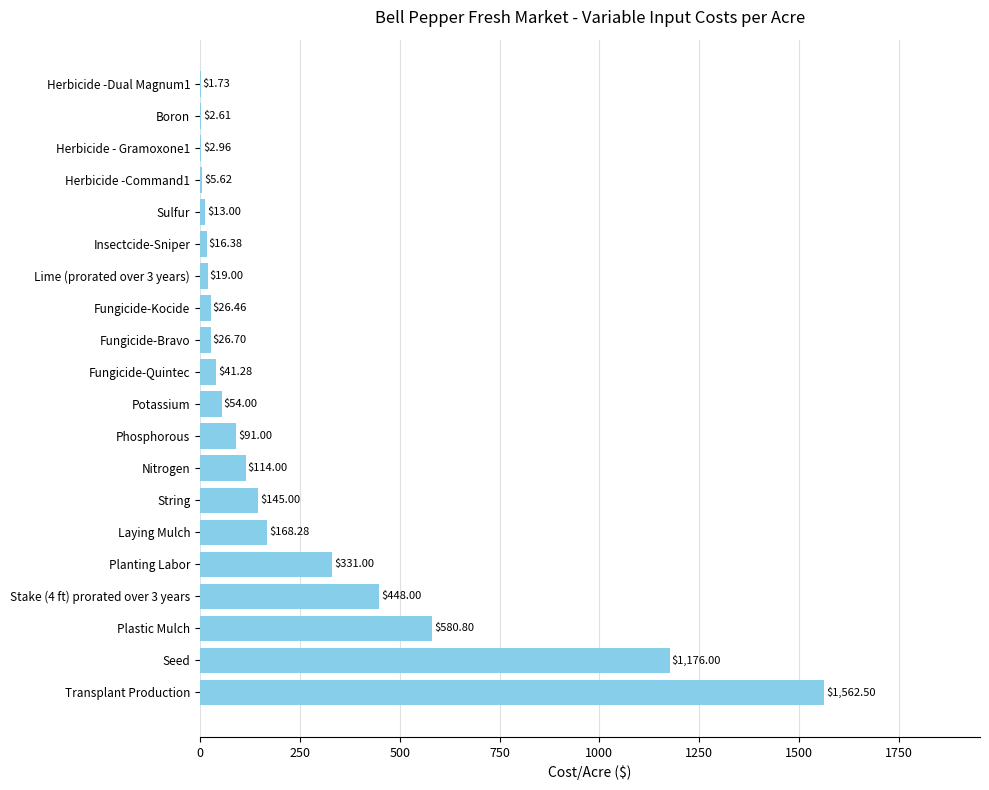

Between Herbicide -Dual Magnum1 and Nitrogen, which is larger?

Nitrogen